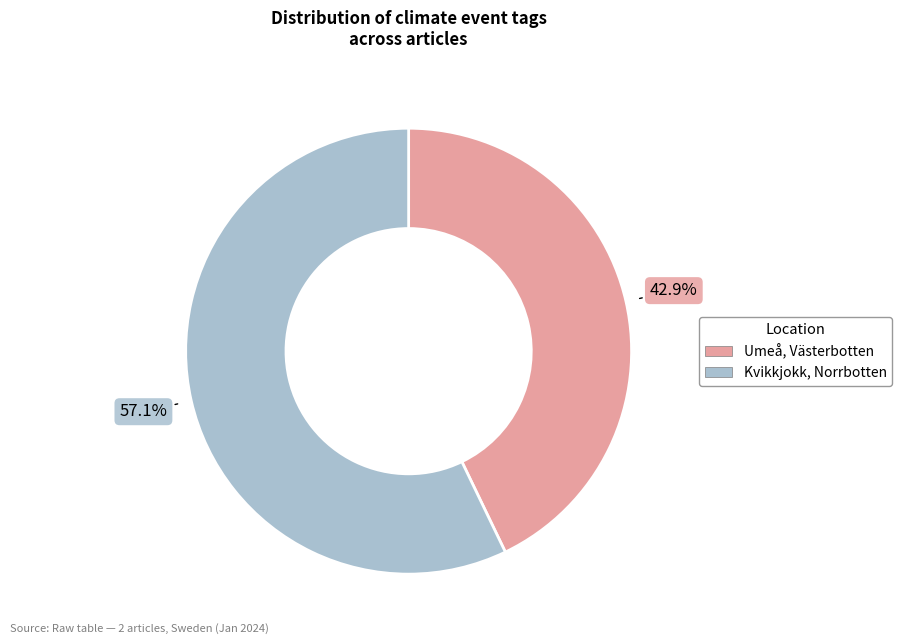

Is there a majority slice in this chart?

Yes